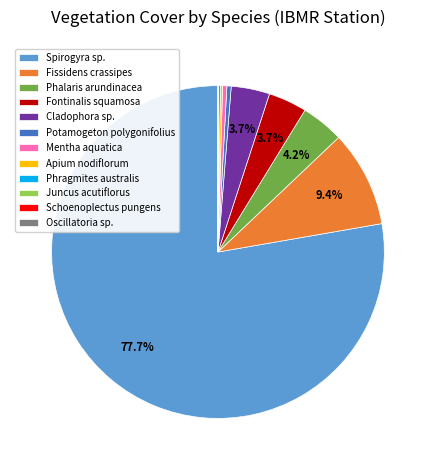

How much of the chart is everything except Fontinalis squamosa?

96.3%